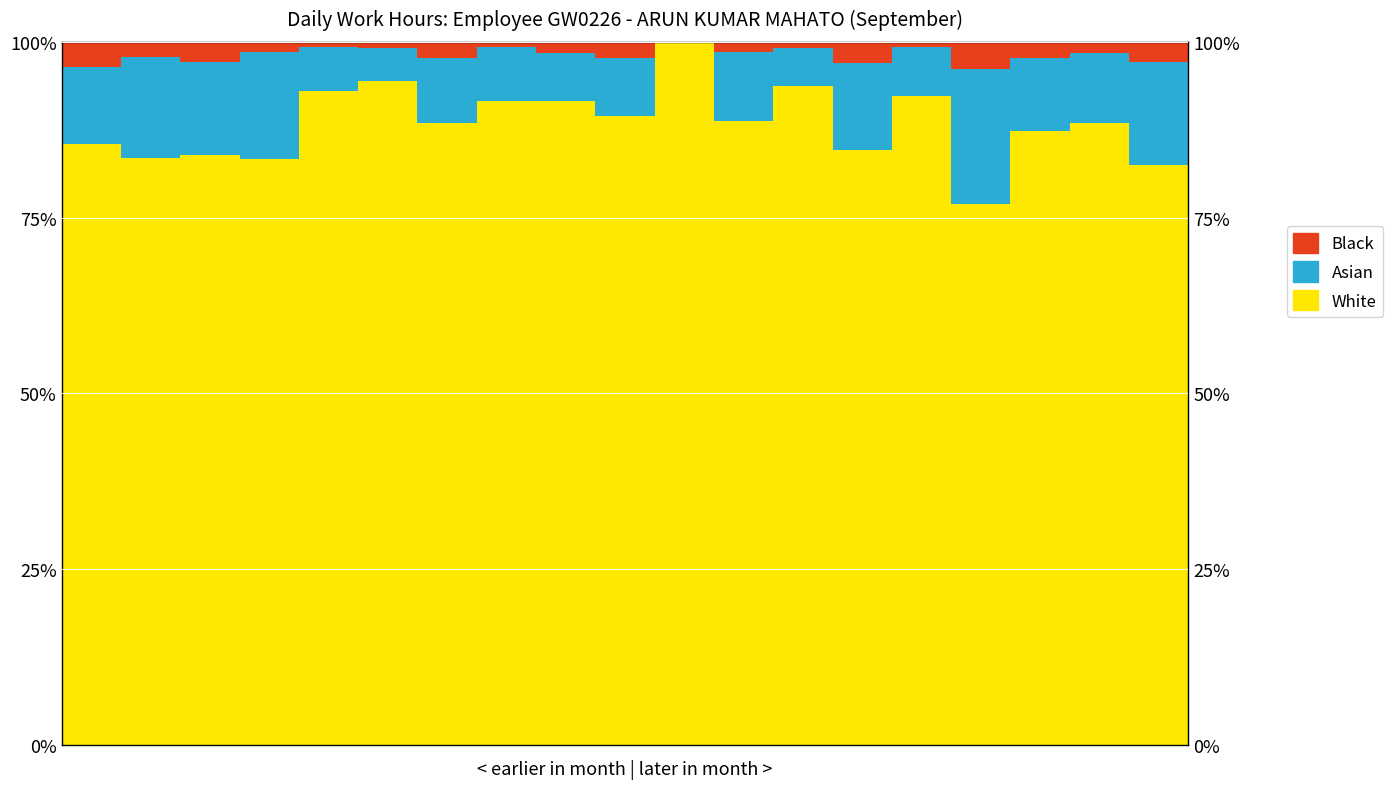

The value of Black at Day 15 is 47.6. True or false?

False